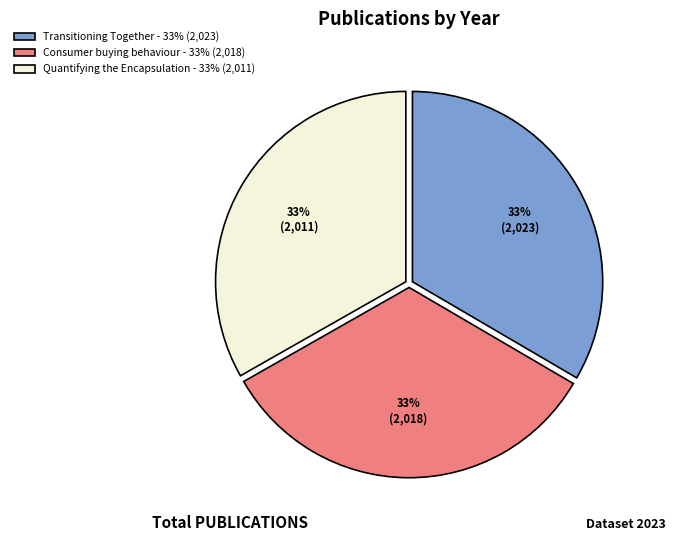

To the nearest percent, what portion does Transitioning Together - 33% (2,023) represent?

33%